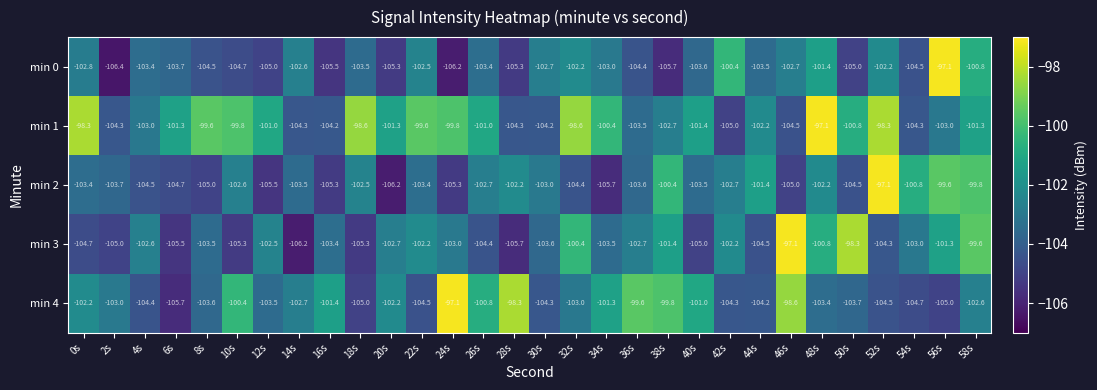

Rank the series at 12s from highest to lowest value.

min 1, min 3, min 4, min 0, min 2